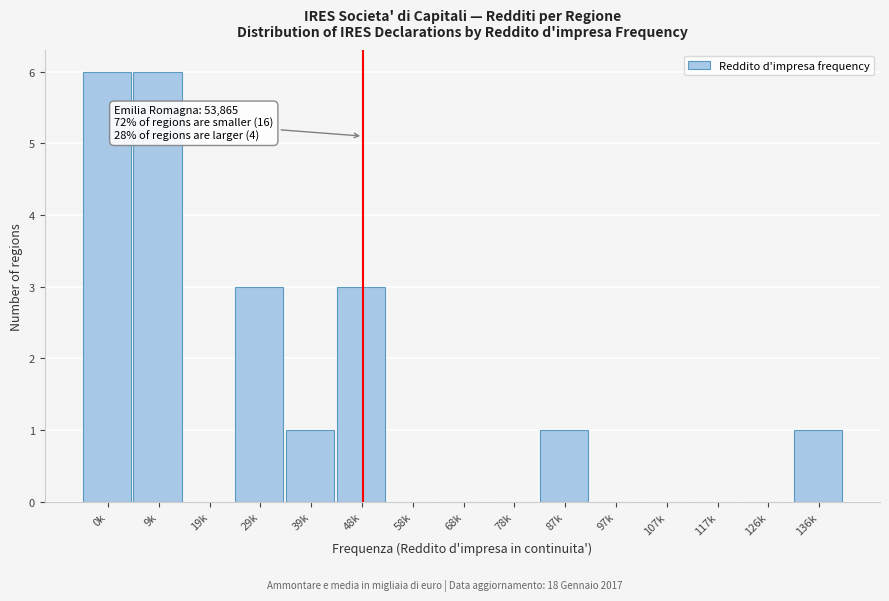

Reading left to right, list all the values displayed in this chart.

0k=6	9k=6	19k=0	29k=3	39k=1	48k=3	58k=0	68k=0	78k=0	87k=1	97k=0	107k=0	117k=0	126k=0	136k=1